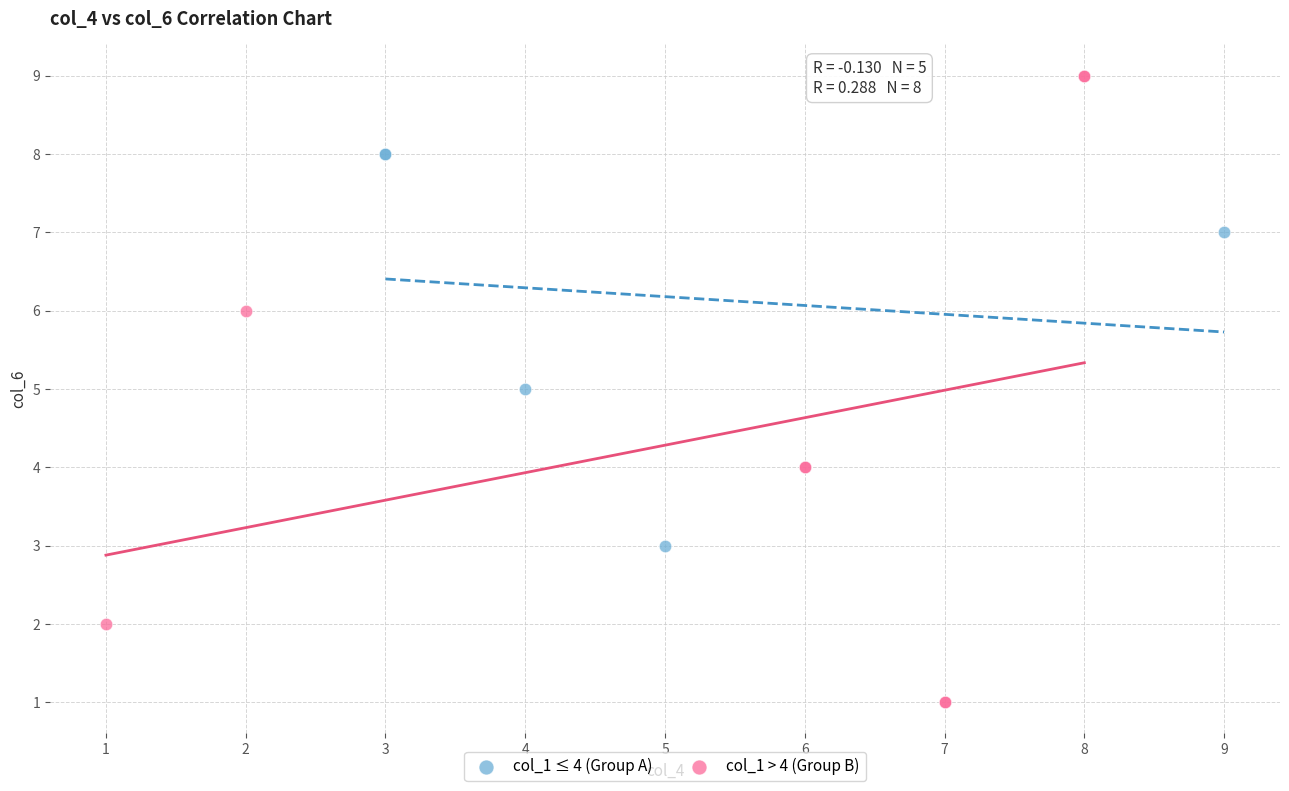

Which series contains the lowest Y value?

col_1 > 4 (Group B)